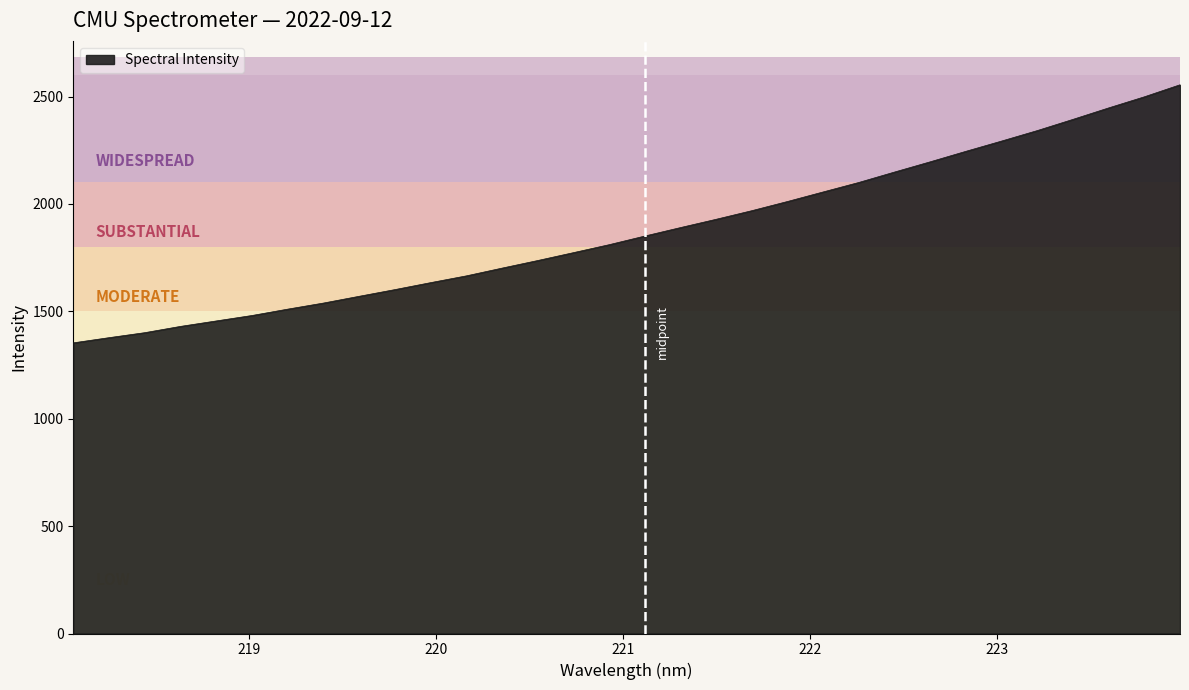

What is the smallest value displayed?

1353.2